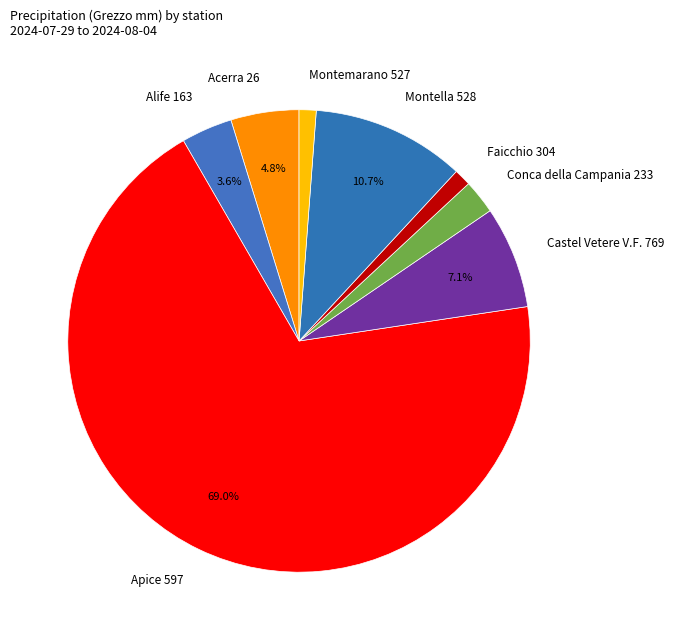

Which slice is the largest?

Apice 597